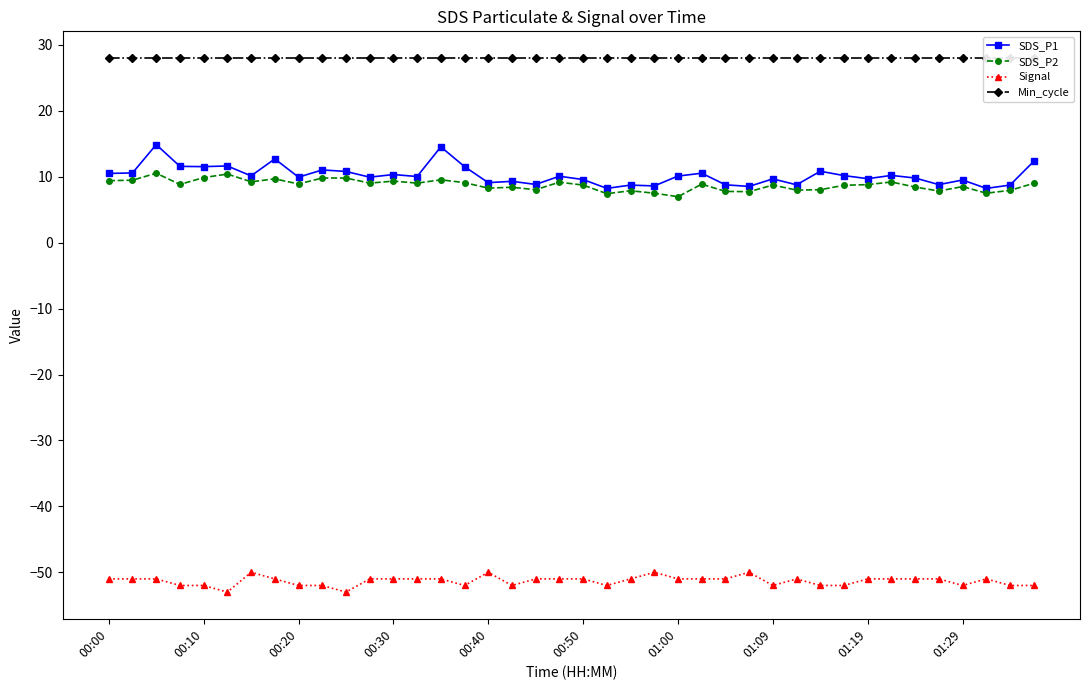

Reading left to right, what are all the values shown in this chart?

SDS_P1: 10.5	10.6	14.9	11.6	11.5	11.6	10.1	12.7	9.9	11.0	10.8	9.9	10.3	10.0	14.5	11.5	9.1	9.3	8.8	10.1	9.6	8.2	8.7	8.6	10.1	10.5	8.8	8.5	9.7	8.8	10.8	10.2	9.7	10.2	9.8	8.8	9.5	8.2	8.7	12.3
SDS_P2: 9.4	9.5	10.5	8.8	9.9	10.4	9.2	9.7	8.9	9.8	9.8	9.0	9.3	9.0	9.5	9.1	8.3	8.4	8.0	9.2	8.7	7.4	7.9	7.5	7.0	8.9	7.8	7.7	8.7	8.0	8.0	8.7	8.8	9.2	8.4	7.8	8.5	7.5	7.9	9.0
Signal: -51.0	-51.0	-51.0	-52.0	-52.0	-53.0	-50.0	-51.0	-52.0	-52.0	-53.0	-51.0	-51.0	-51.0	-51.0	-52.0	-50.0	-52.0	-51.0	-51.0	-51.0	-52.0	-51.0	-50.0	-51.0	-51.0	-51.0	-50.0	-52.0	-51.0	-52.0	-52.0	-51.0	-51.0	-51.0	-51.0	-52.0	-51.0	-52.0	-52.0
Min_cycle: 28.0	28.0	28.0	28.0	28.0	28.0	28.0	28.0	28.0	28.0	28.0	28.0	28.0	28.0	28.0	28.0	28.0	28.0	28.0	28.0	28.0	28.0	28.0	28.0	28.0	28.0	28.0	28.0	28.0	28.0	28.0	28.0	28.0	28.0	28.0	28.0	28.0	28.0	28.0	28.0